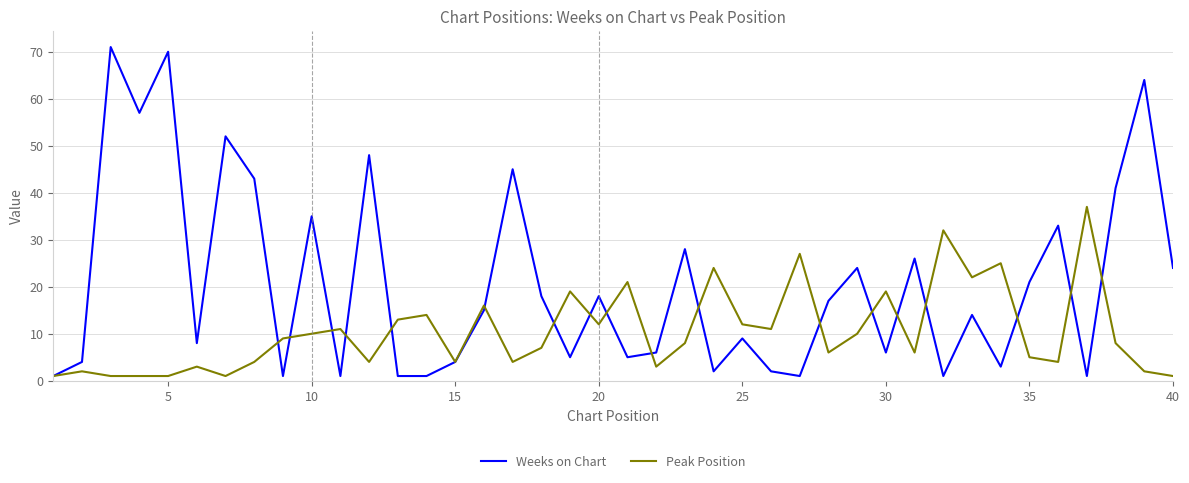

Which series has the largest range (max minus min)?

Weeks on Chart